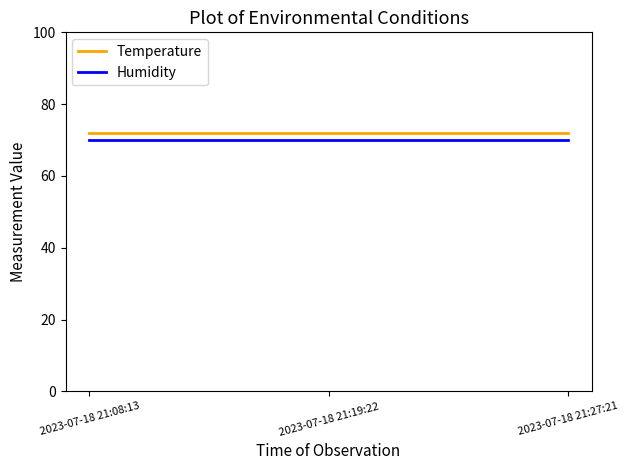

What position from the right is 2023-07-18 21:19:22?

2